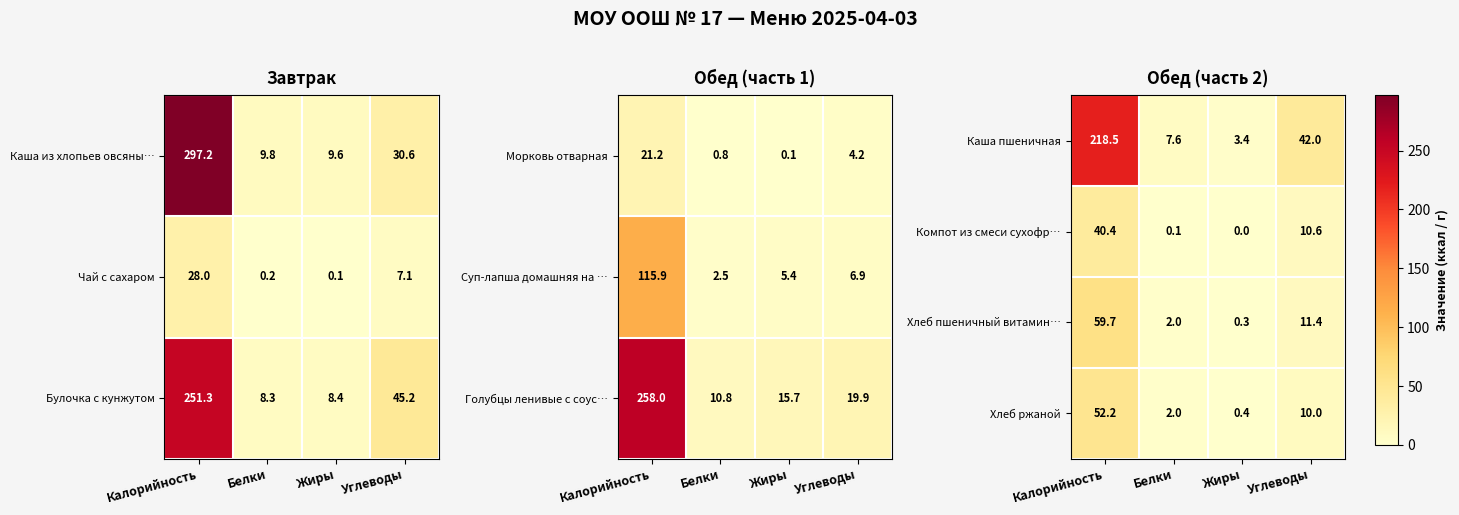

How many values in the Хлеб пшеничный витамин… series are below 11?

2